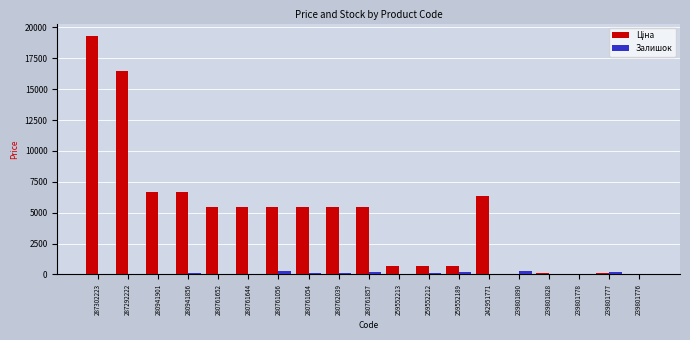

The Залишок series shows 85.0 at 280941856. True or false?

True